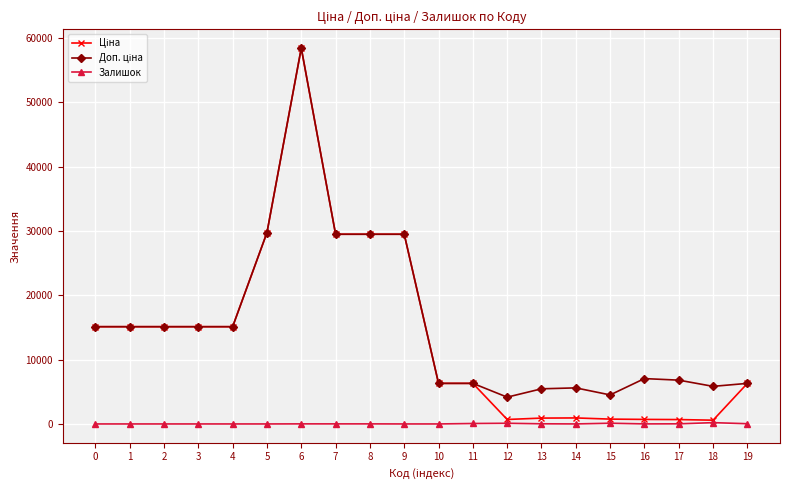

What is the greatest value displayed?

58426.5